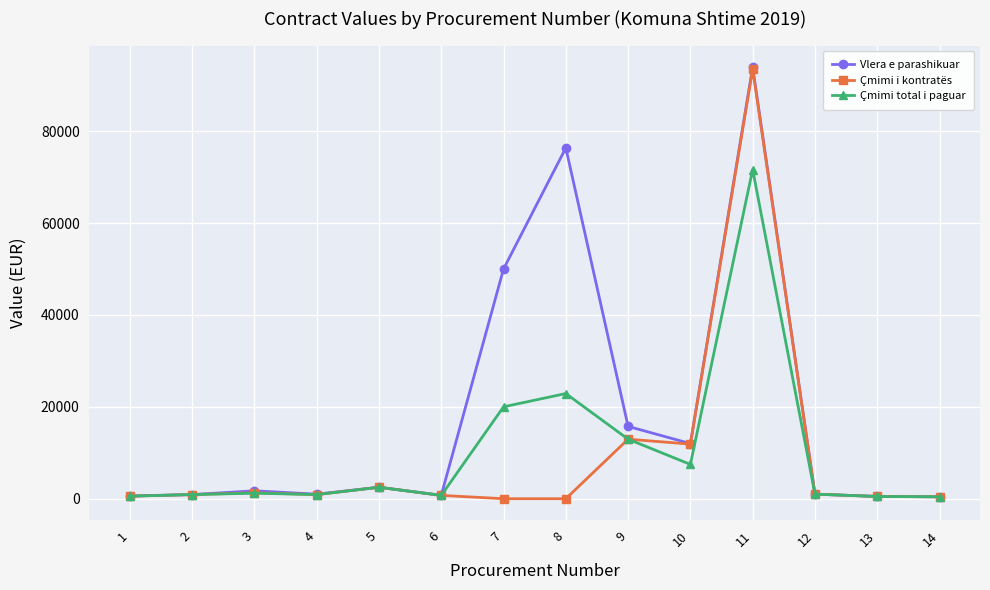

At which category does the chart reach its peak across all series?

11